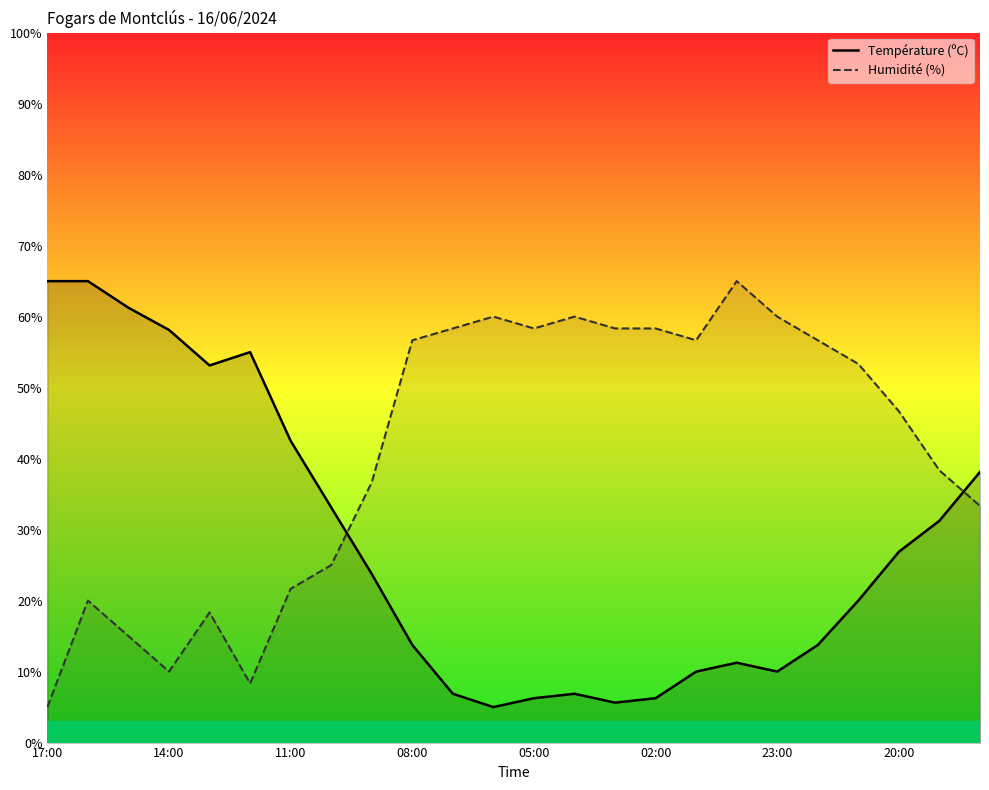

Rank the series by their average value, from highest to lowest.

Humidité (%), Température (ºC)